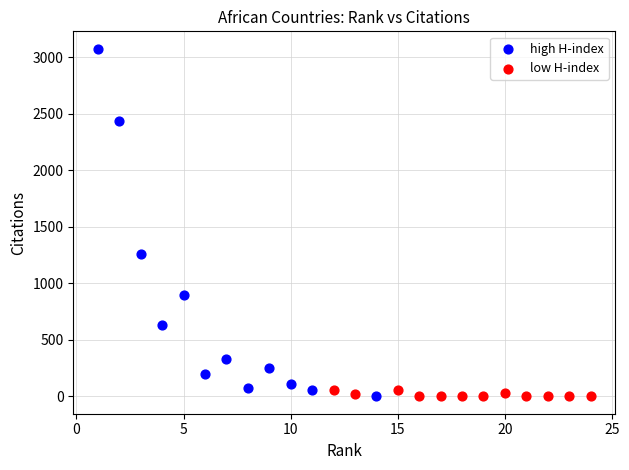

Which series has the widest spread of Y values?

high H-index